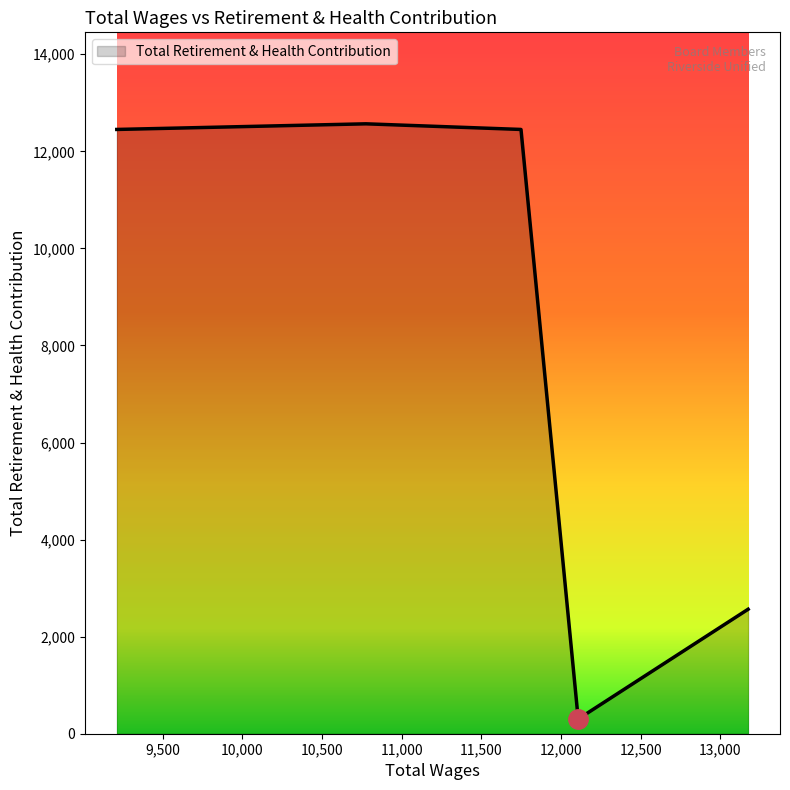

True or false: the data has more than 1 interior local peaks.

False